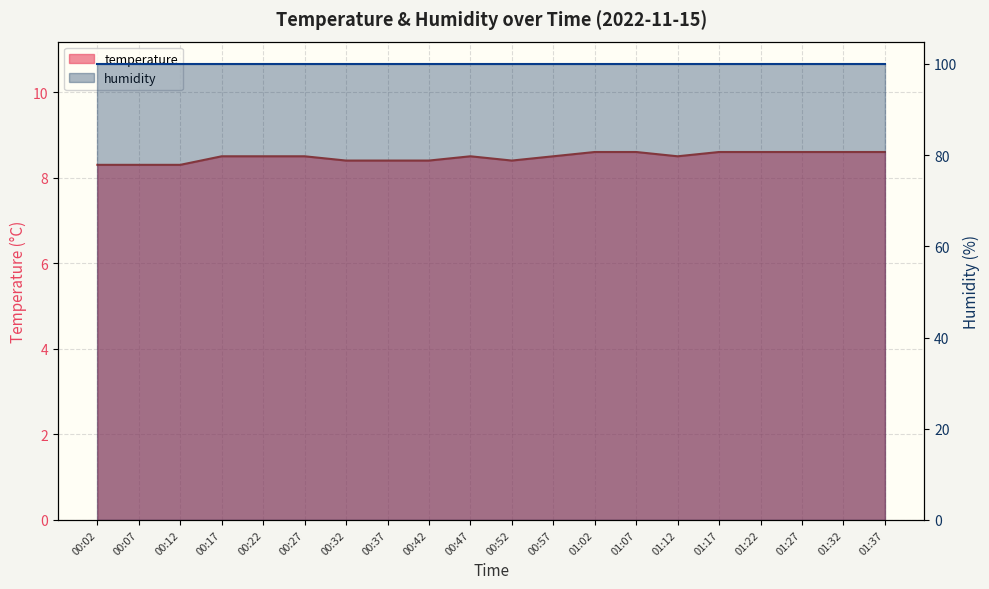

What is the approximate value at 00:32?

8.4